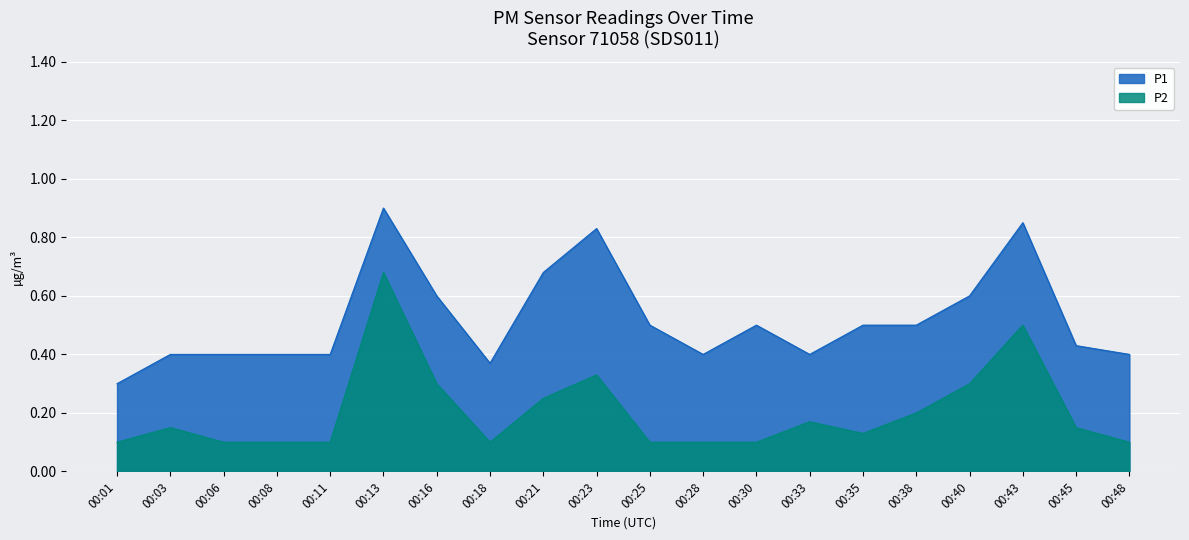

What is the value of the P2 point at the 7th from the left?

0.3